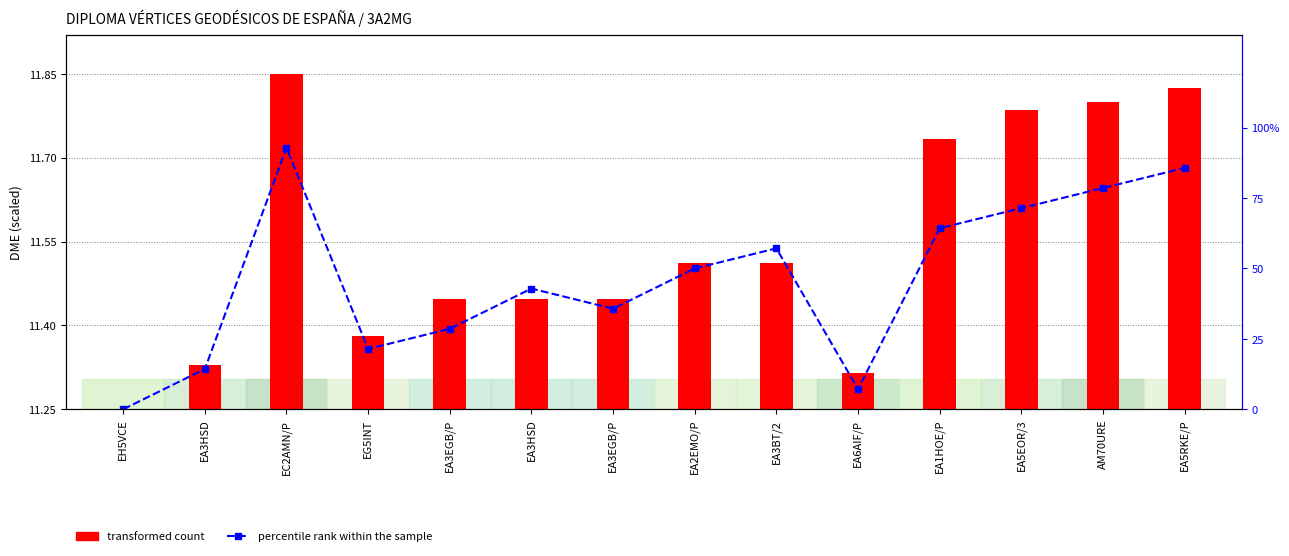

What is the label of the 9th bar from the left?

EA3BT/2